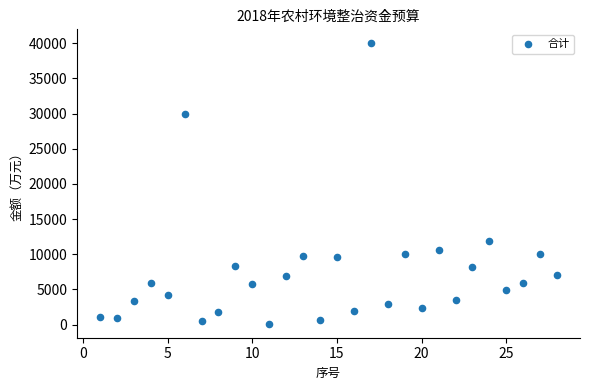

What is the range of Y values (max minus min)?

39882